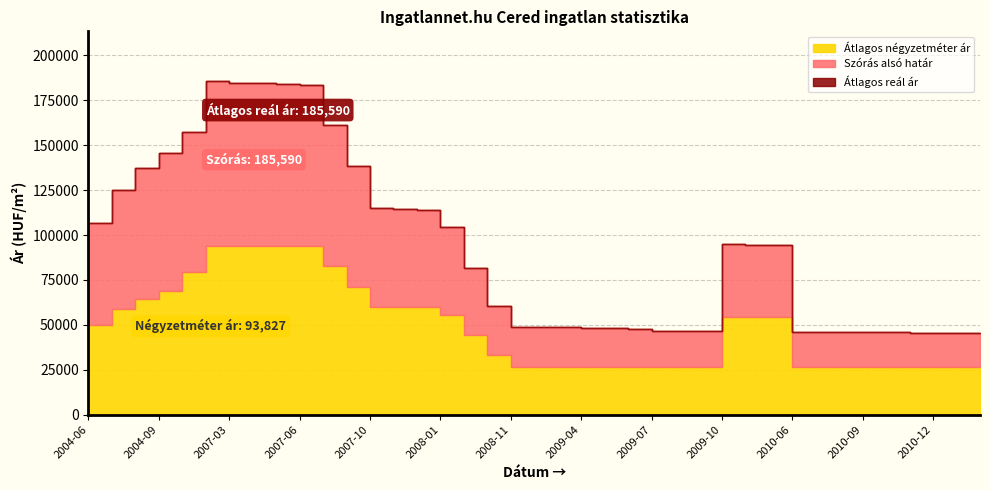

Is the value of Szórás alsó határ at 2004-09 greater than the value of Átlagos négyzetméter ár at 2009-08?

Yes